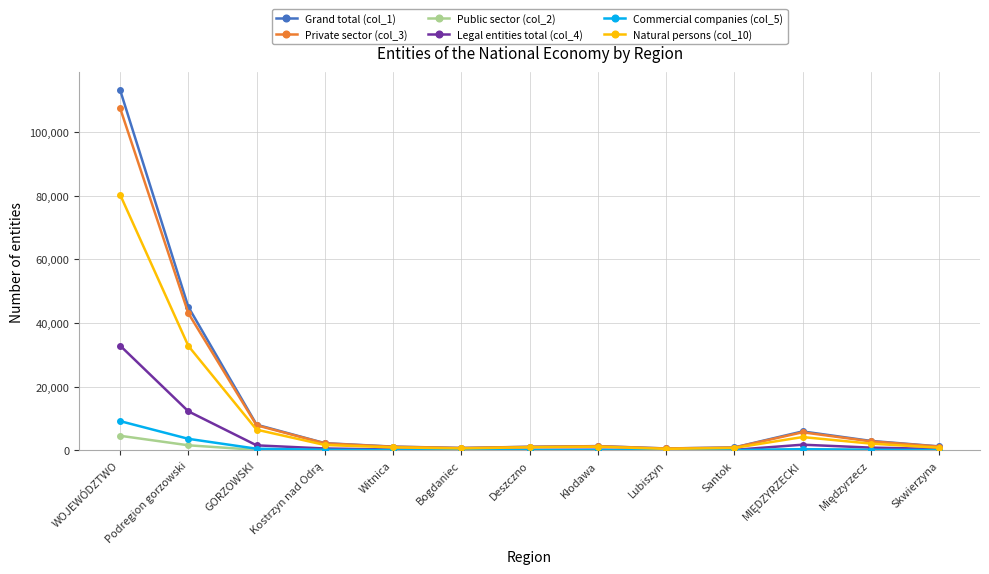

What is the maximum value for Private sector (col_3)?

107580